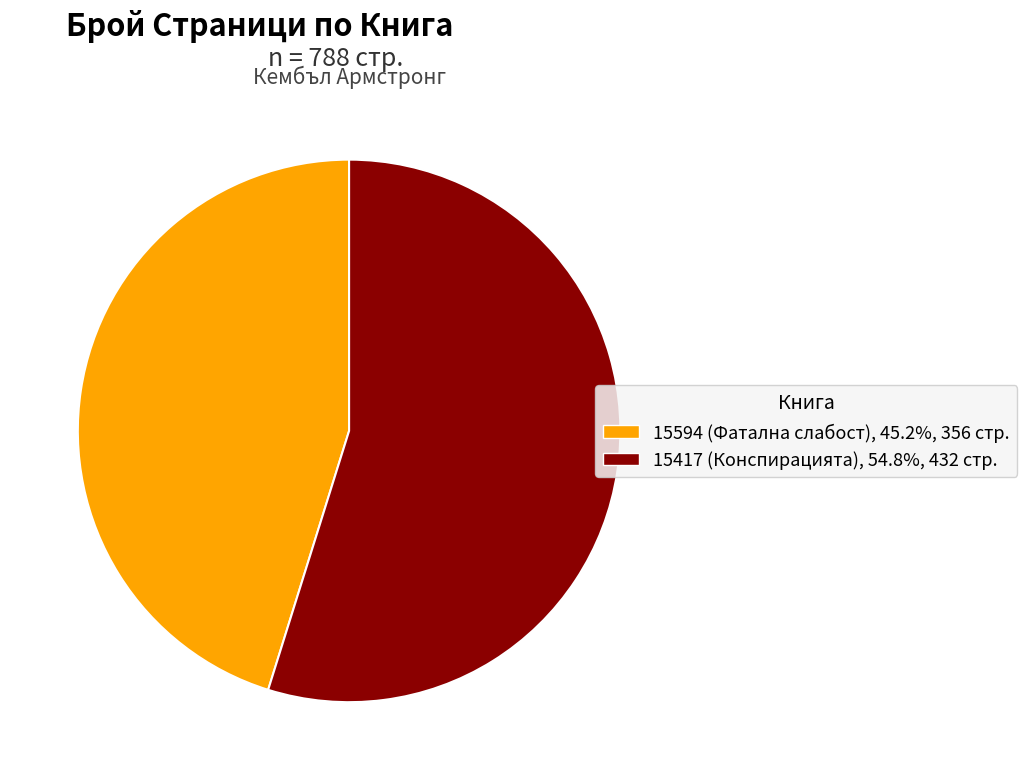

Does any single category account for the majority?

Yes